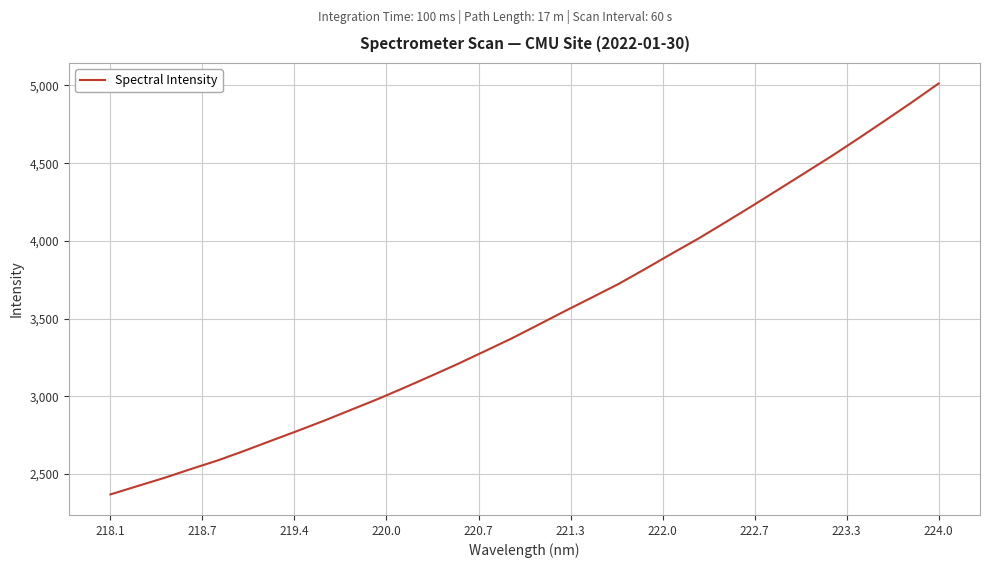

What is the smallest value displayed?

2368.5